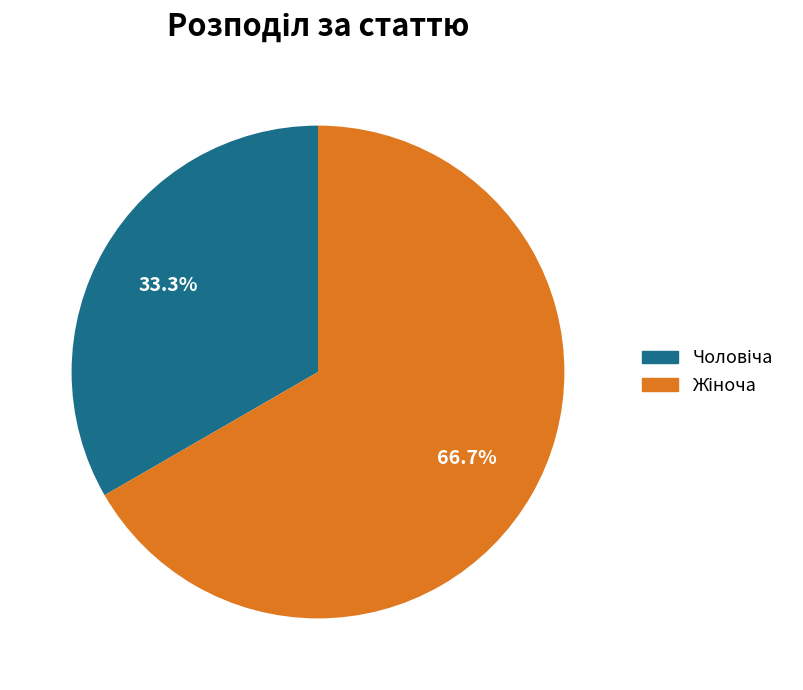

How many segments does this pie chart have?

2